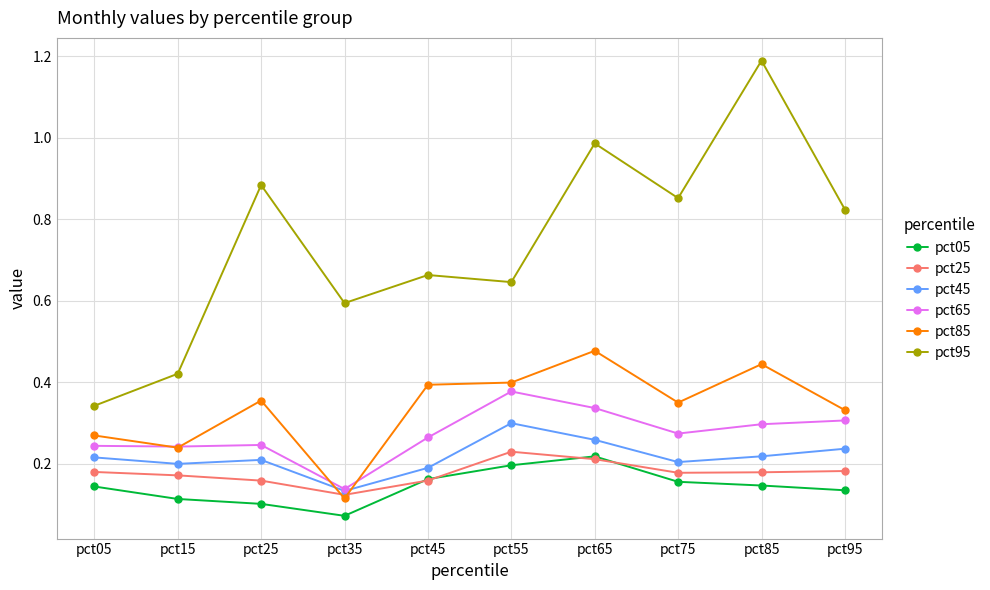

True or false: pct05 and pct45 intersect in this chart.

False